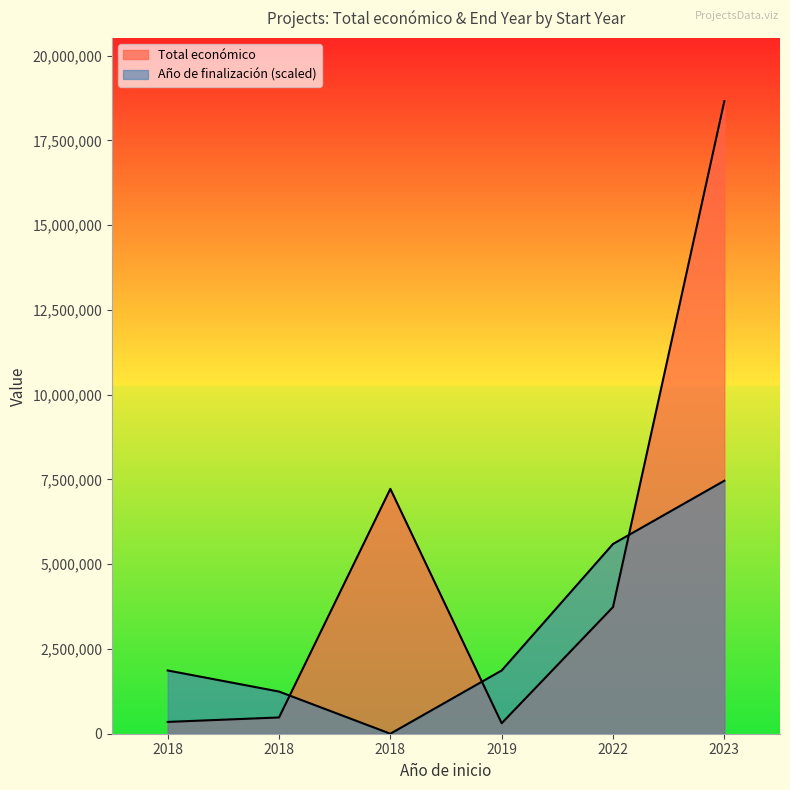

Reading right to left, transcribe all the data shown in this chart.

Total económico: 18656636.0	3736434.0	308500.0	7222818.0	479500.0	348210.0
Año de finalización: 7462654.4	5596990.8	1865663.6	0.0	1243775.7	1865663.6